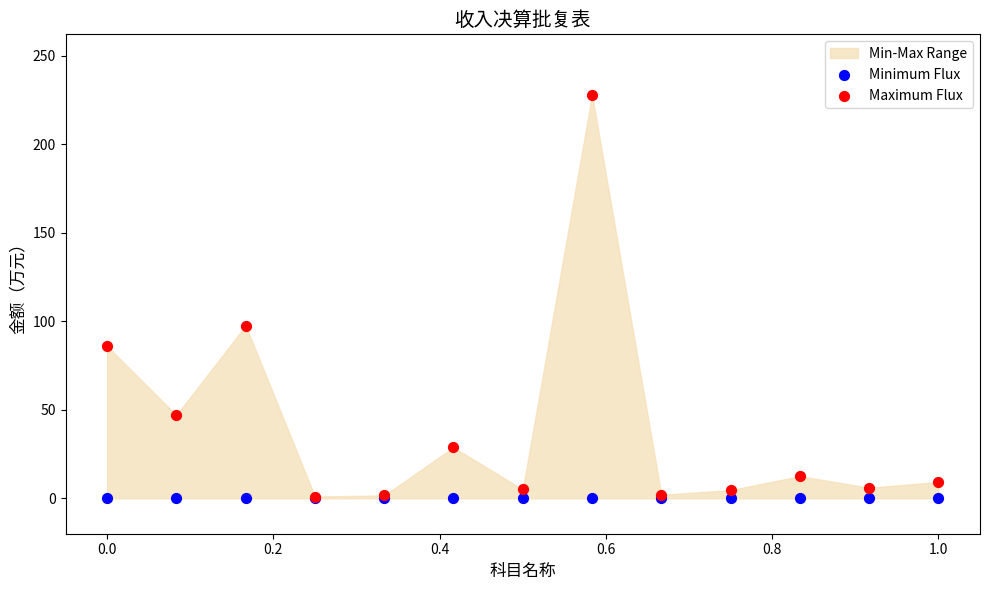

In the Maximum Flux series, what Y value is closest to 114?

97.6